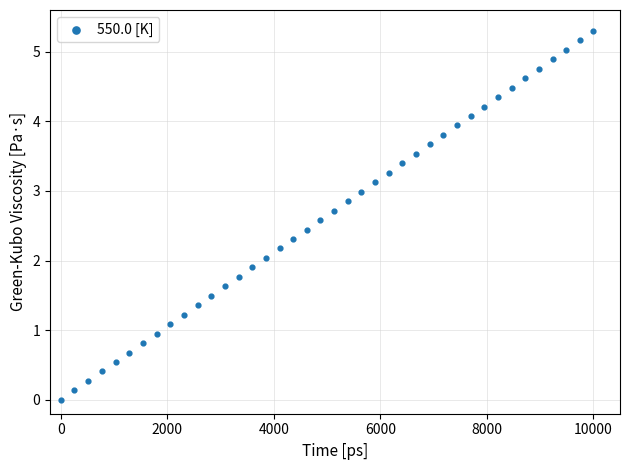

What is the range of Y values (max minus min)?

5.3